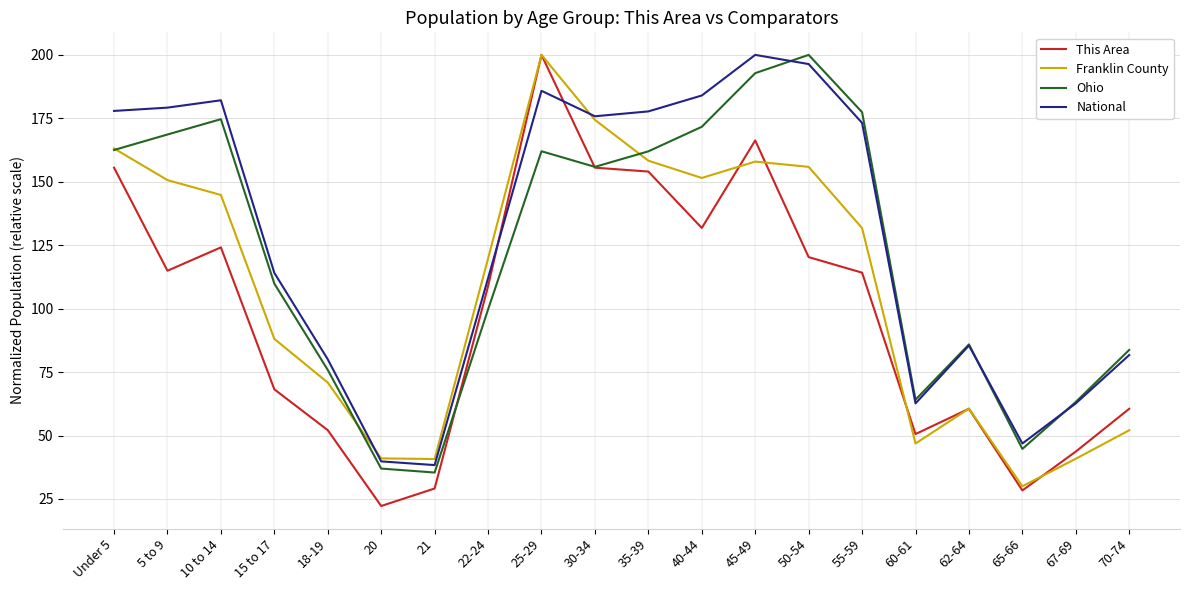

At which label does This Area reach its minimum?

20